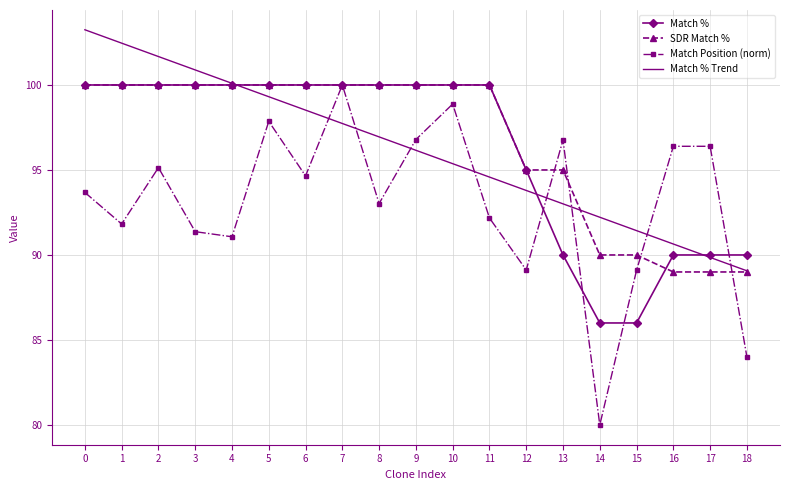

What value does the Match Position (norm) series have at 3?

91.4